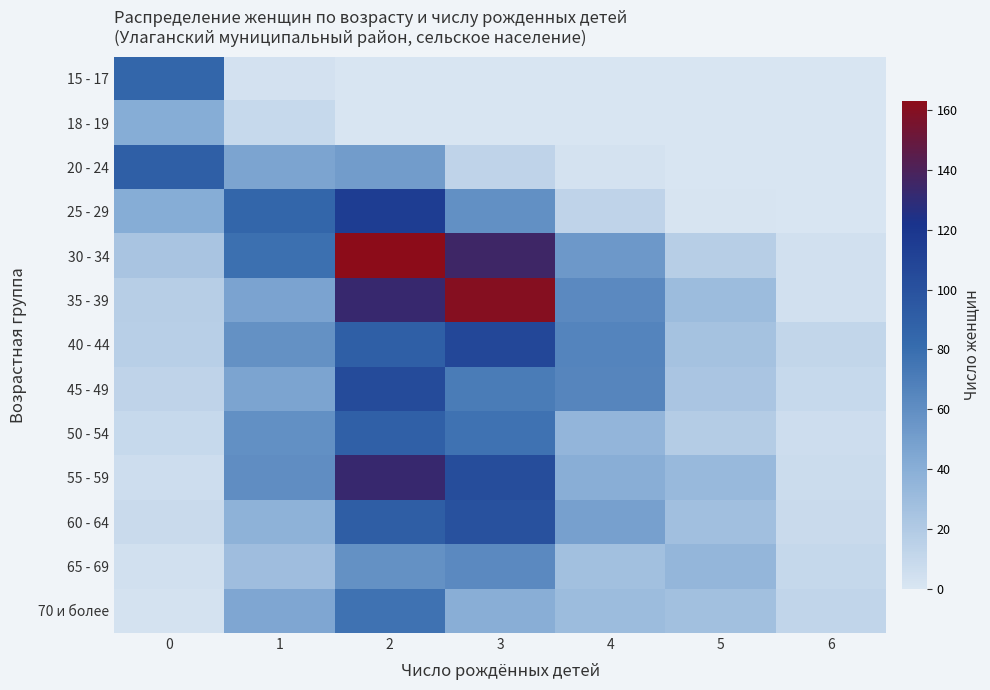

At how many categories does at least one series exceed 41?

5